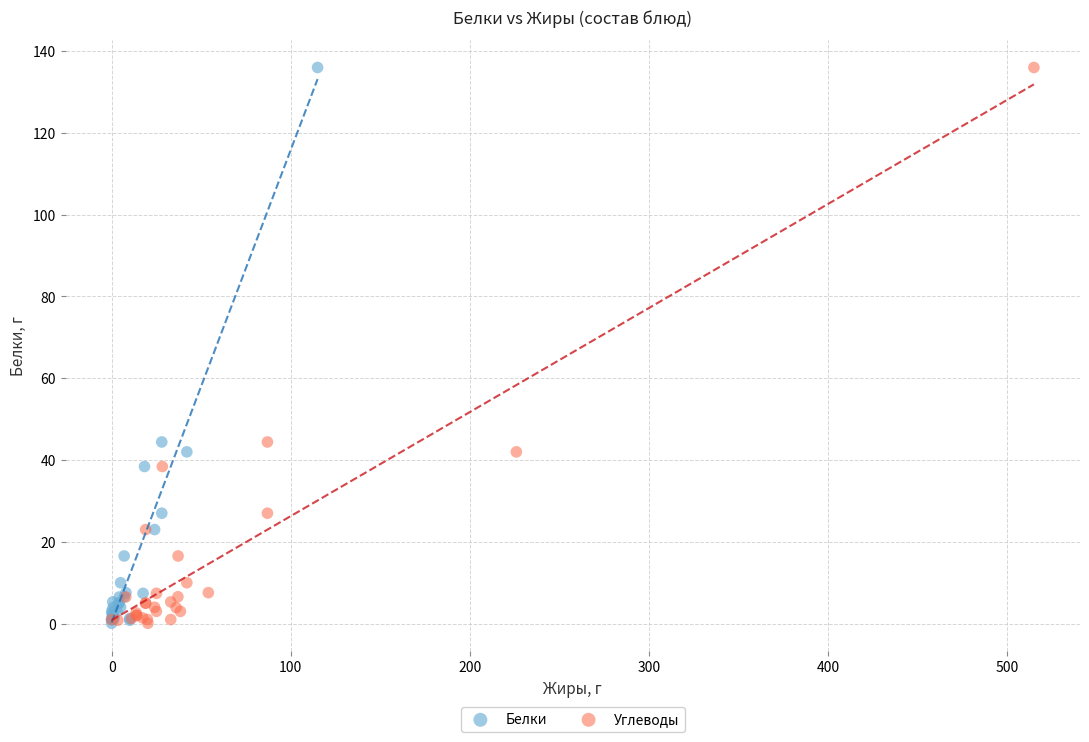

What are all the series names shown in the legend?

Белки, Углеводы